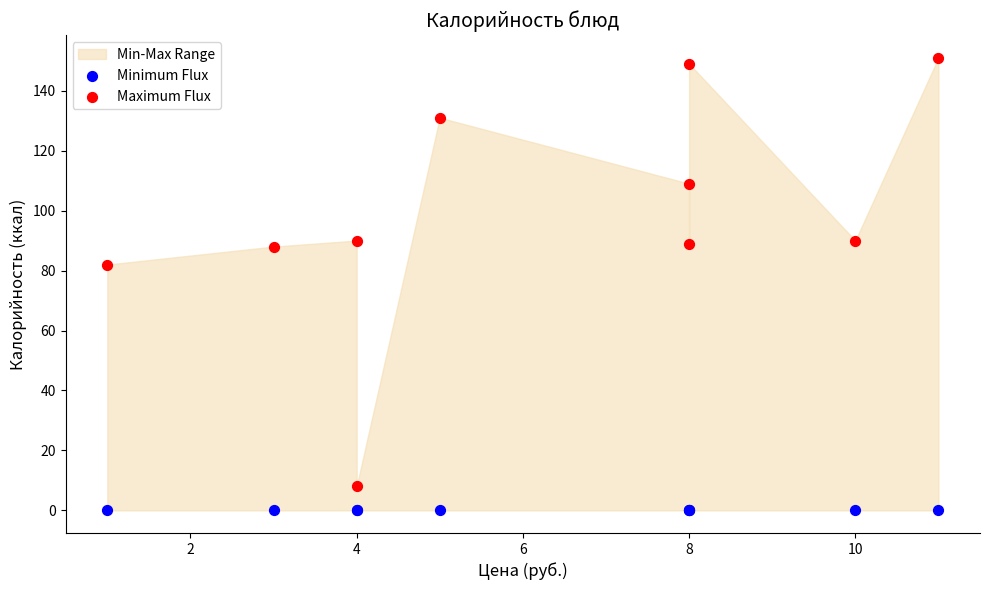

Which series contains the lowest Y value?

Minimum Flux